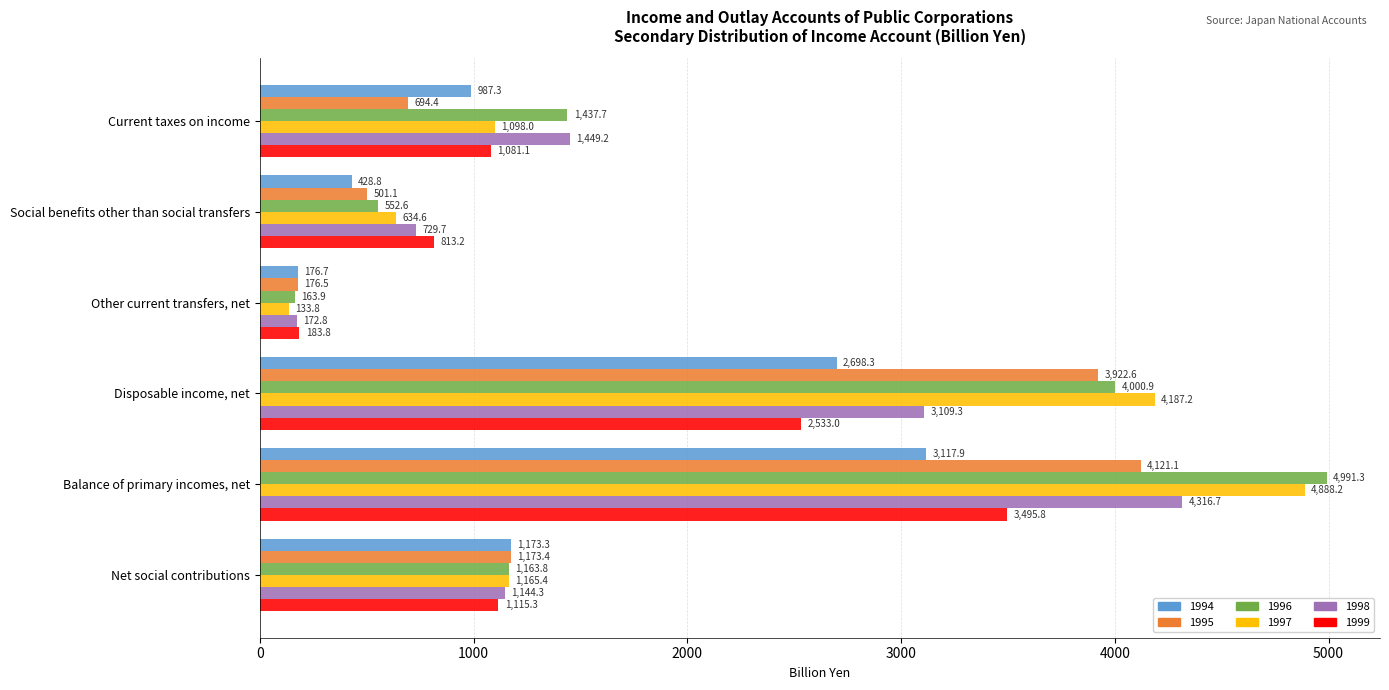

The 1997 series shows 1557.9 at Net social contributions. True or false?

False